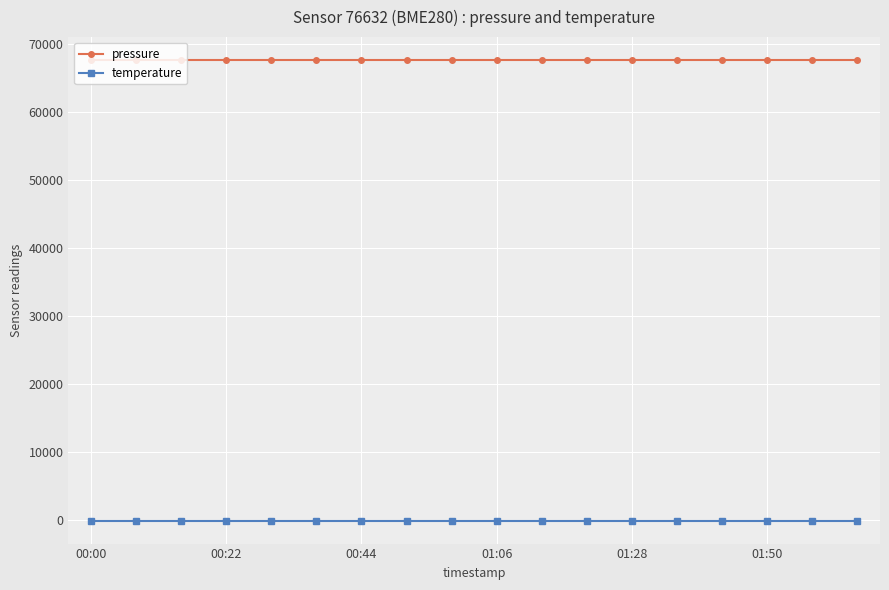

What is the minimum value for pressure?

67659.6